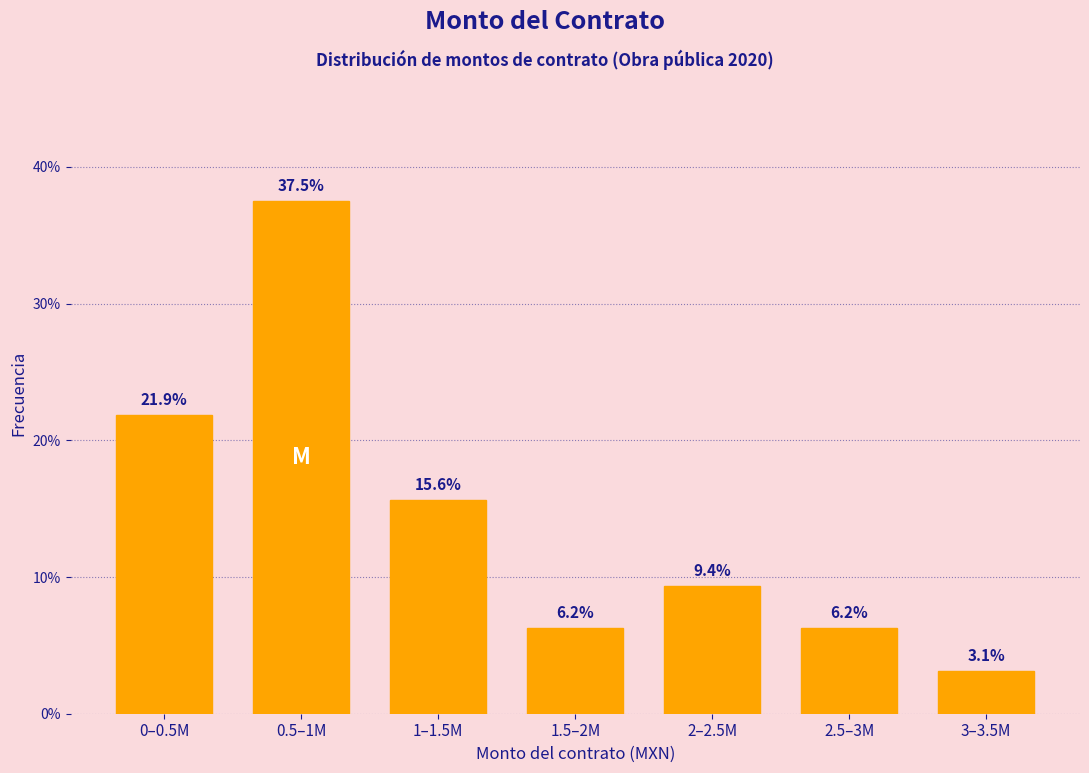

What is the average value?

14.3